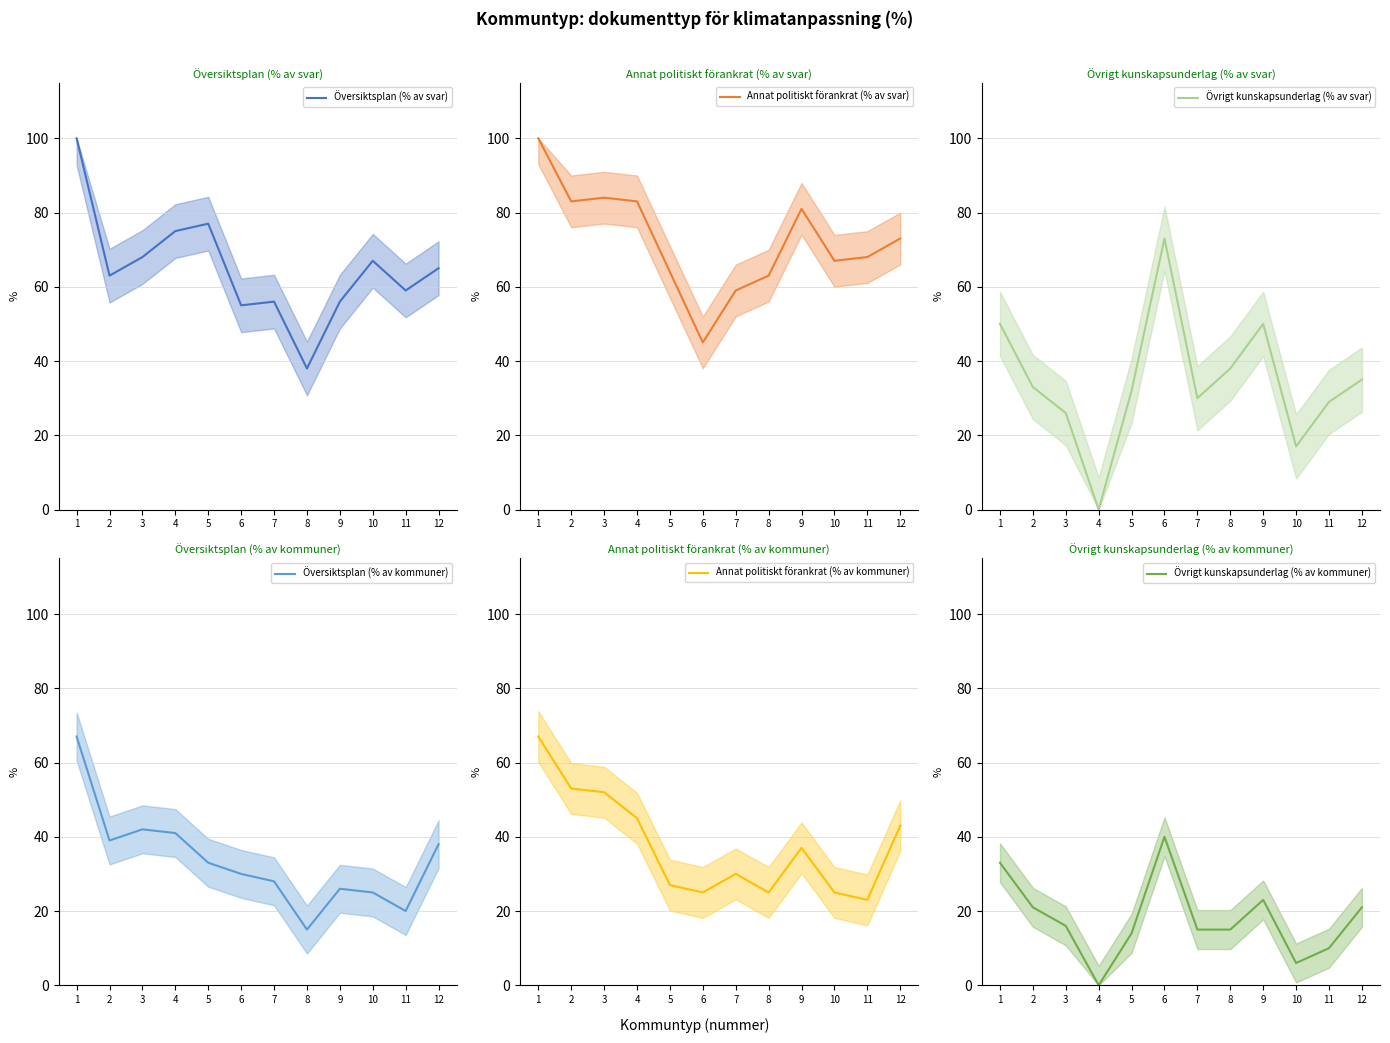

Which series has the widest spread of values?

Övrigt kunskapsunderlag (% av svar)